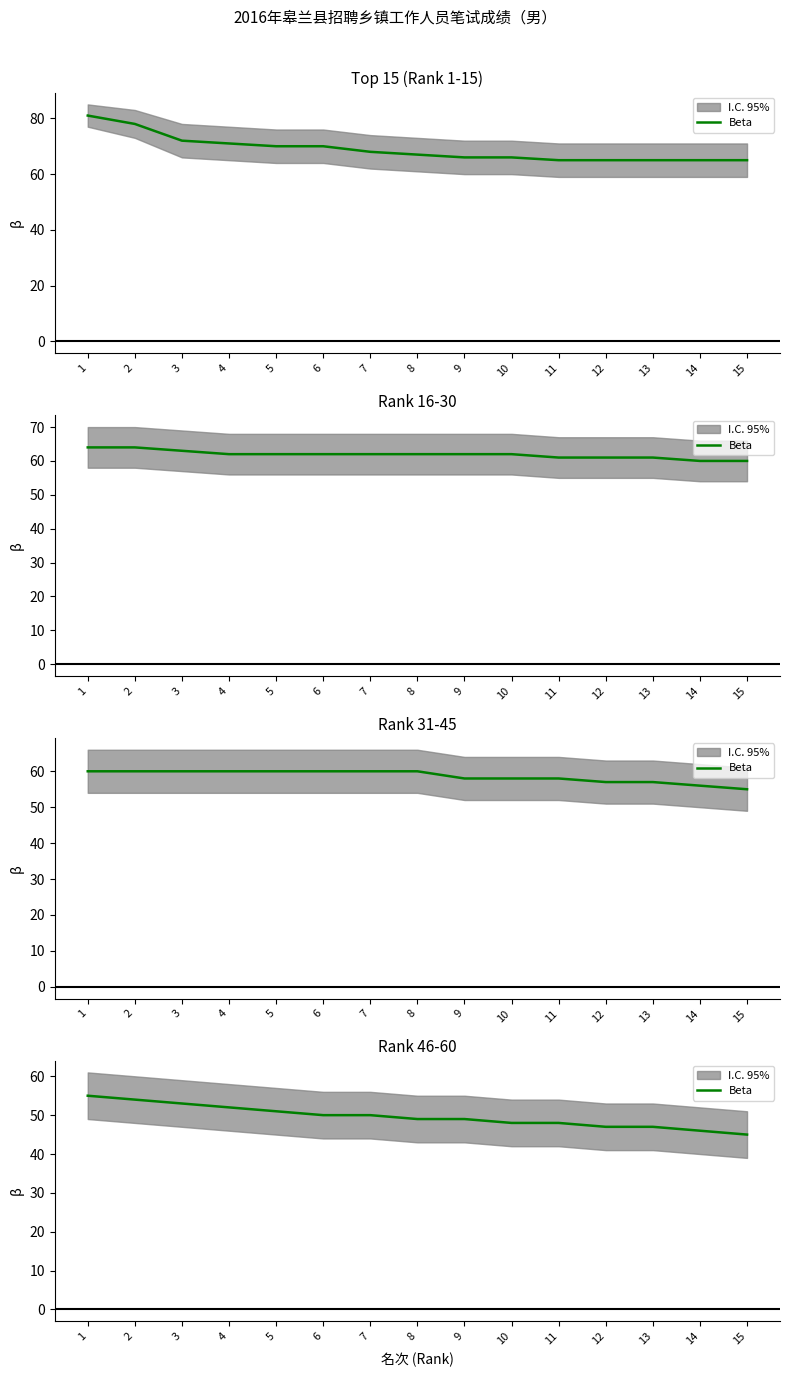

Which category has the highest value across all series?

1